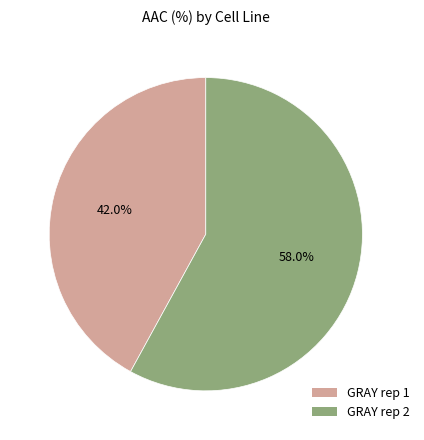

Between GRAY rep 1 and GRAY rep 2, which is larger?

GRAY rep 2